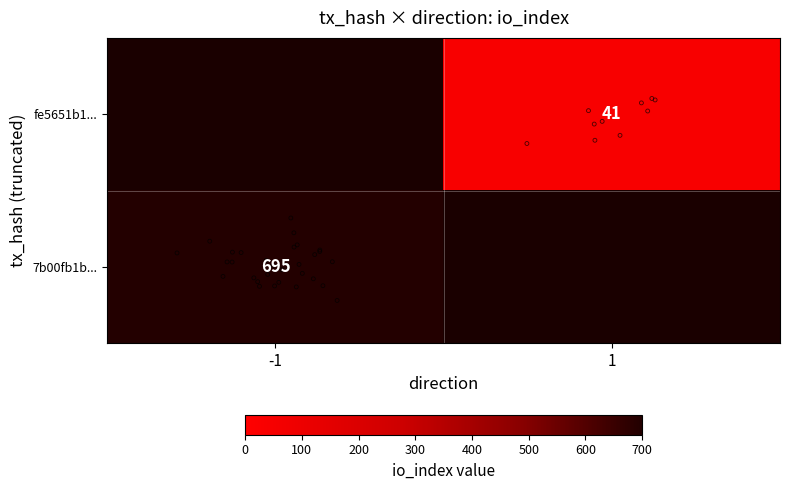

Between direction and io_index, which series saw the biggest shift?

7b00fb1b1f0eb206430c2a09805c17666a490bc